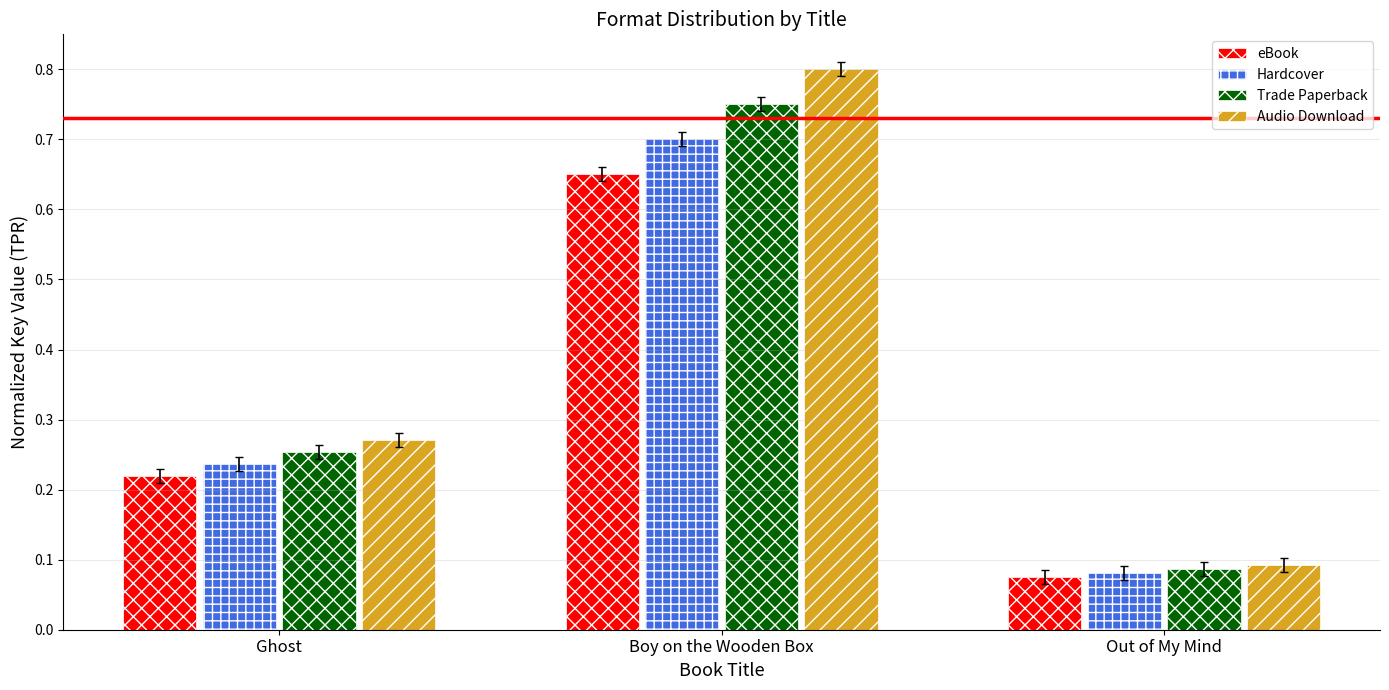

Is it true that Trade Paperback equals 0.4 at Ghost?

False